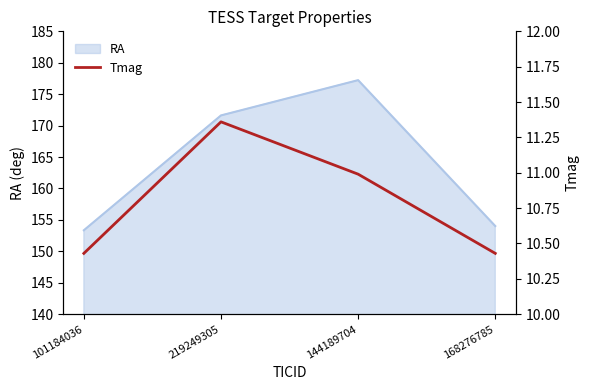

Reading left to right, what are all the values shown in this chart?

10.4	11.4	11.0	10.4